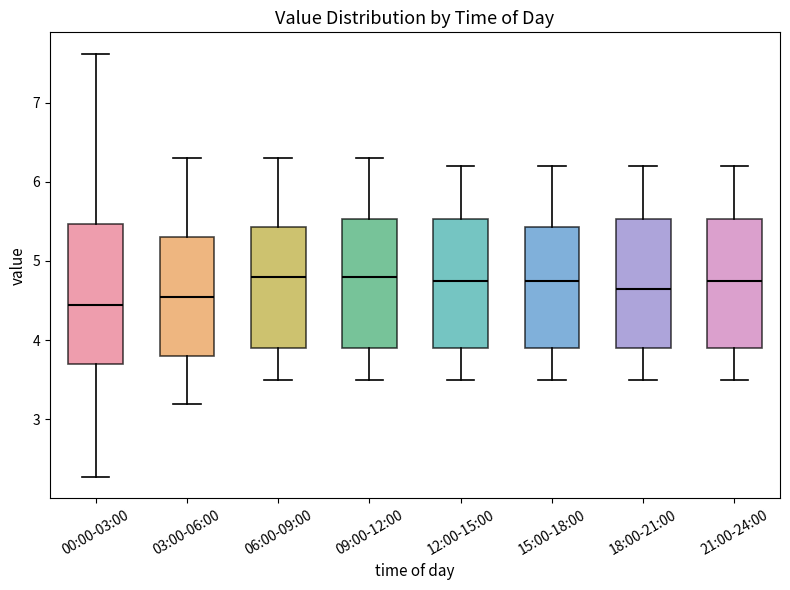

Reading left to right, read every box against the y-axis: the position of its median line, the range the box covers, and the ends of its whiskers. The values are not printed on the chart, so give them approximately, as read against the axis.

00:00-03:00: median 4.4, box 3.7 to 5.5, whiskers 2.3 to 7.6
03:00-06:00: median 4.6, box 3.8 to 5.3, whiskers 3.2 to 6.3
06:00-09:00: median 4.8, box 3.9 to 5.4, whiskers 3.5 to 6.3
09:00-12:00: median 4.8, box 3.9 to 5.5, whiskers 3.5 to 6.3
12:00-15:00: median 4.8, box 3.9 to 5.5, whiskers 3.5 to 6.2
15:00-18:00: median 4.8, box 3.9 to 5.4, whiskers 3.5 to 6.2
18:00-21:00: median 4.7, box 3.9 to 5.5, whiskers 3.5 to 6.2
21:00-24:00: median 4.8, box 3.9 to 5.5, whiskers 3.5 to 6.2